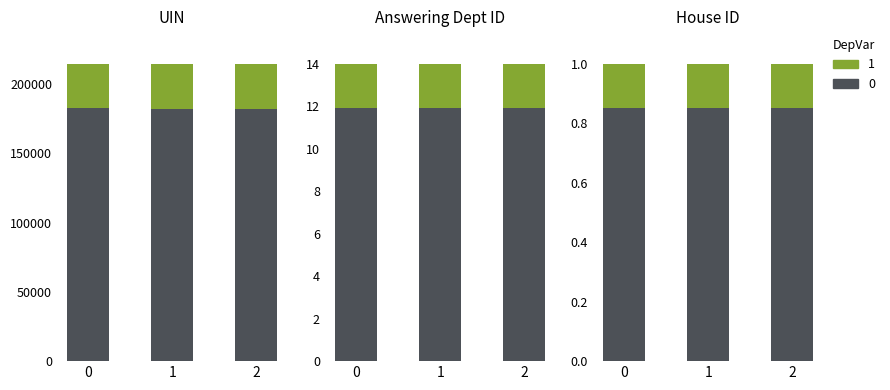

What position from the right is 214529?

1